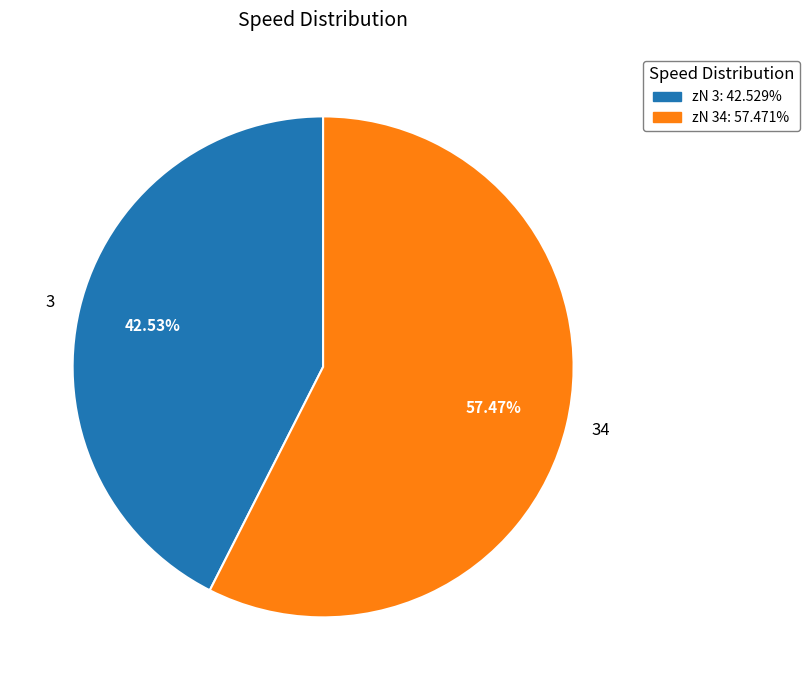

To the nearest percent, what is the average slice percentage?

50%